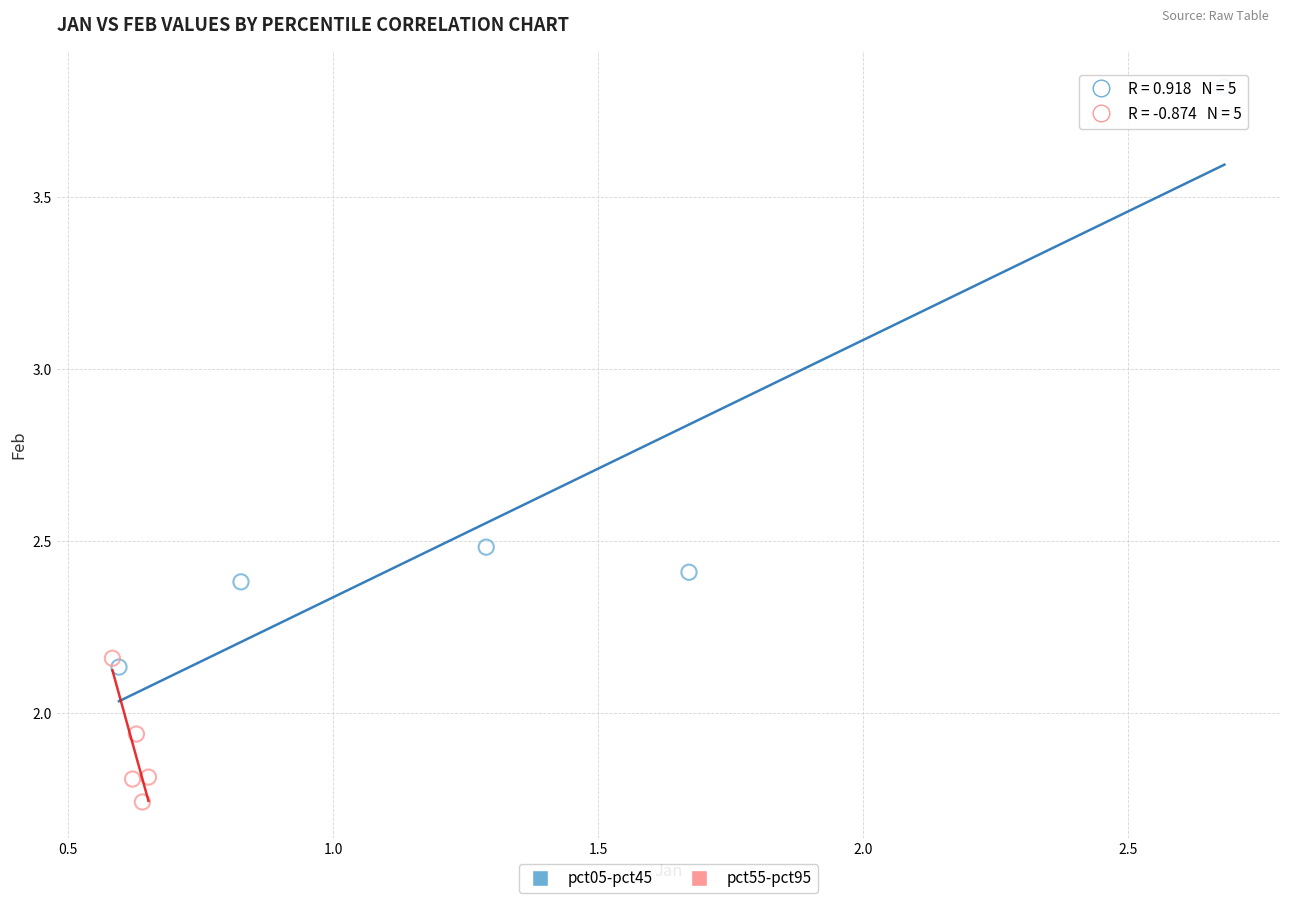

Which series has the largest Y range (max minus min)?

pct05-pct45